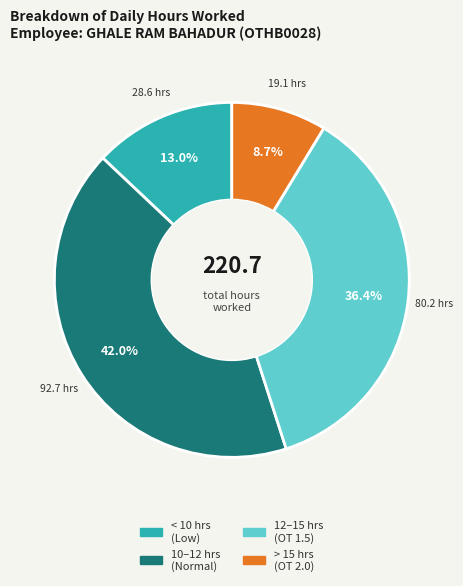

Rank the categories by value from highest to lowest.

10–12 hrs (Normal), 12–15 hrs (OT 1.5), < 10 hrs (Low), > 15 hrs (OT 2.0)